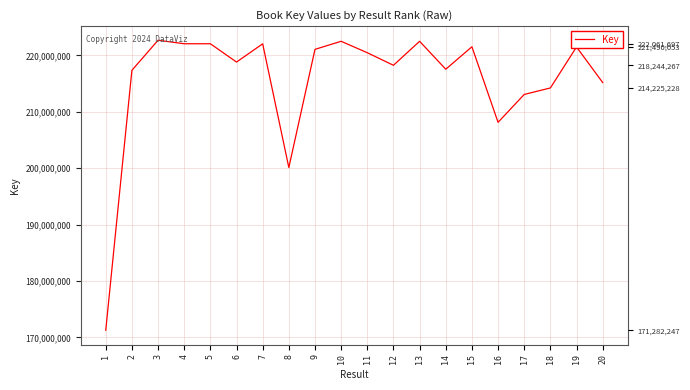

How many lines are shown in the chart?

1